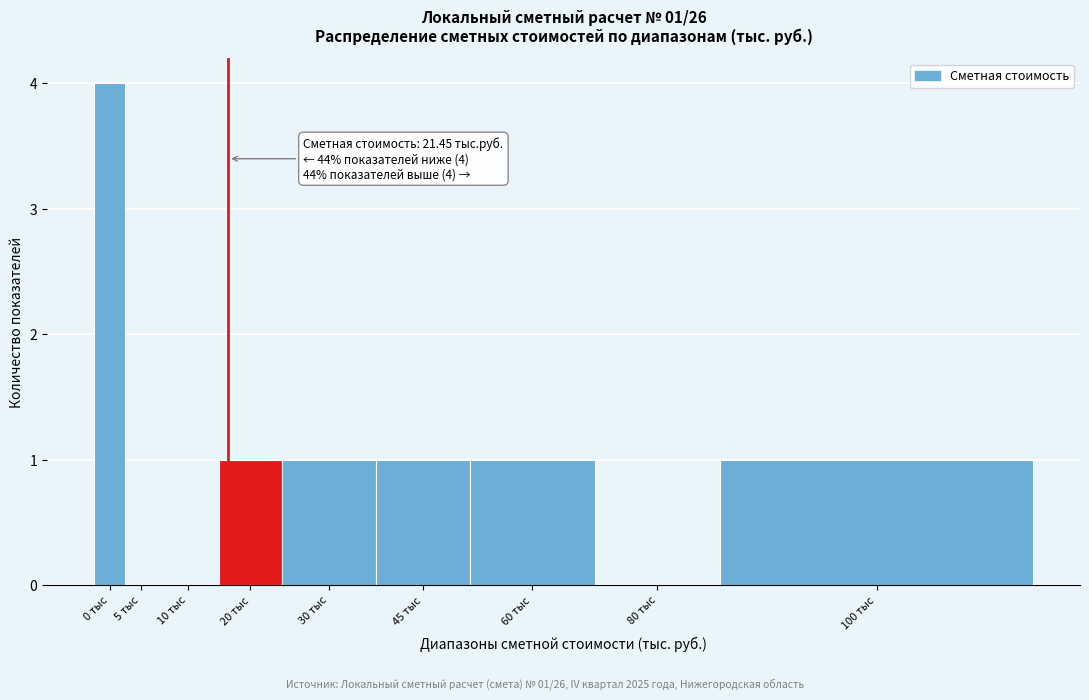

Reading left to right, extract all data points from this chart.

0 тыс=4	5 тыс=0	10 тыс=0	20 тыс=1	30 тыс=1	45 тыс=1	60 тыс=1	80 тыс=0	100 тыс=1